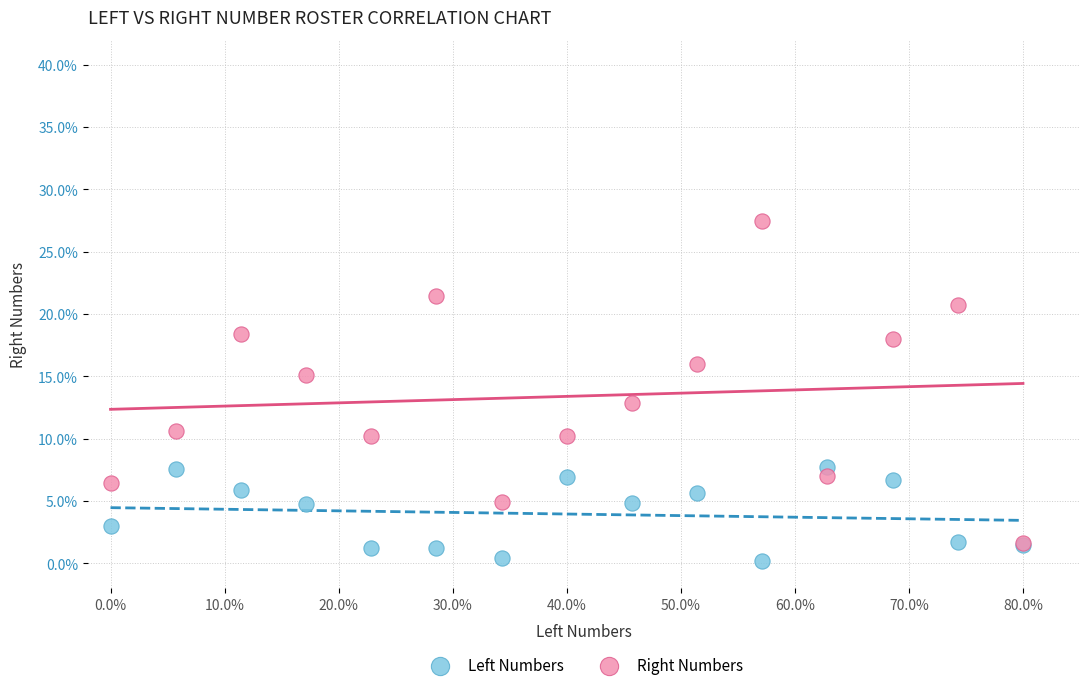

What are all the series names shown in the legend?

Left Numbers, Right Numbers